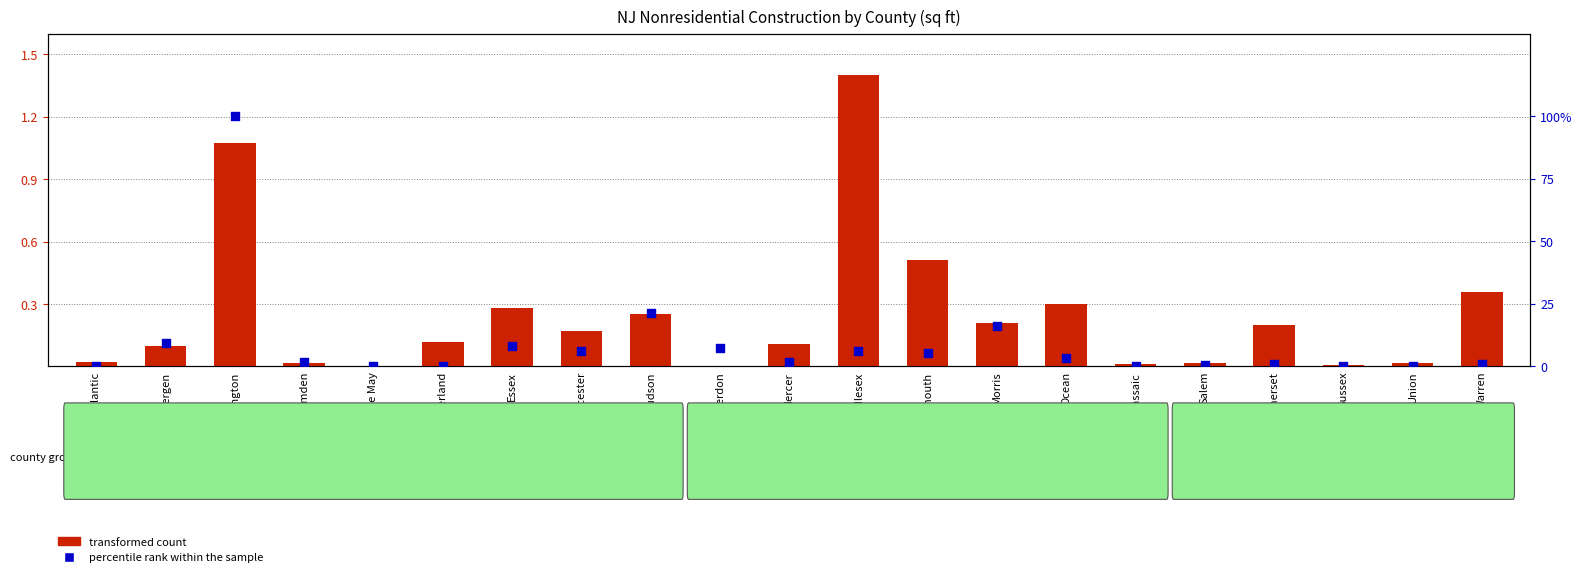

Which series contains the lowest Y value?

percentile rank within the sample